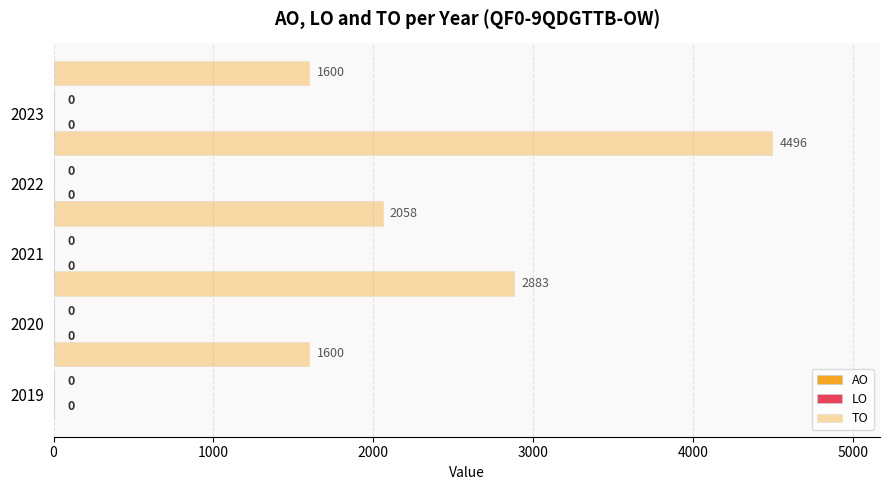

Are the bars horizontal?

Yes